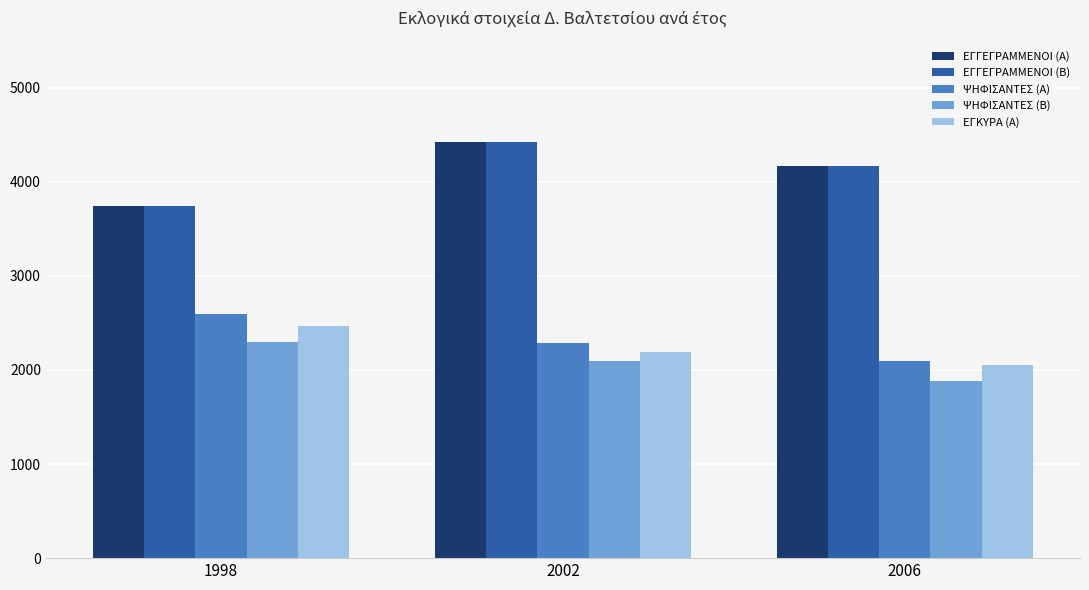

How many data points in ΕΓΓΕΓΡΑΜΜΕΝΟΙ (Β) are less than 4169?

1